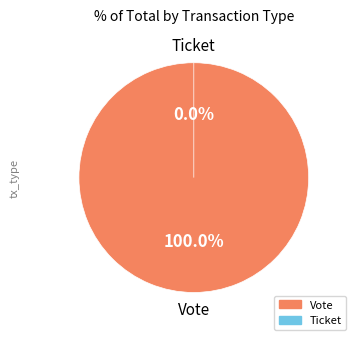

Count the number of slices in the pie.

2